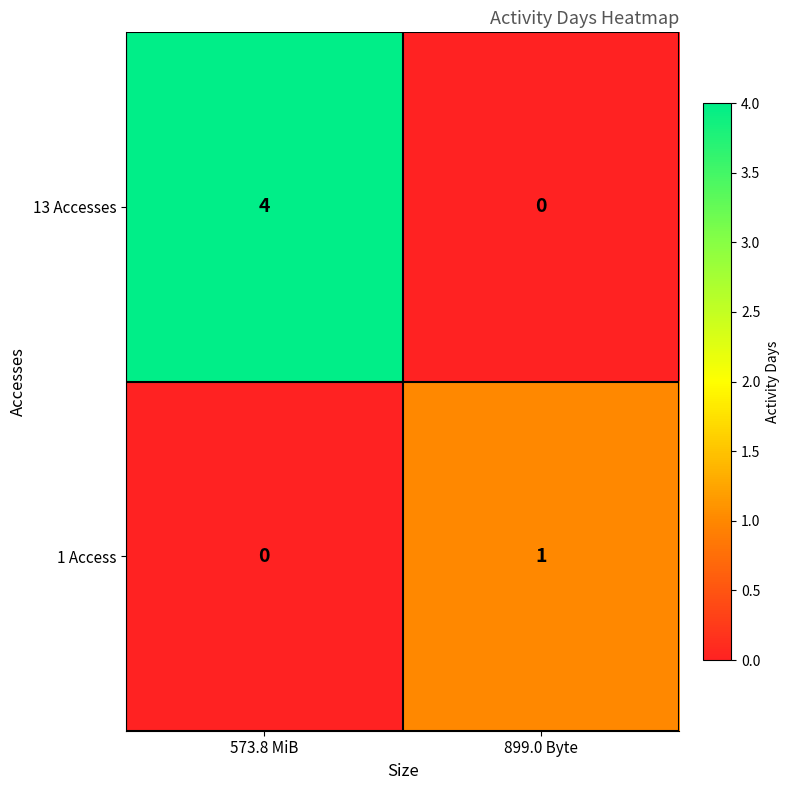

What is the difference between the 13 Accesses values at 573.8 MiB and 899.0 Byte?

4